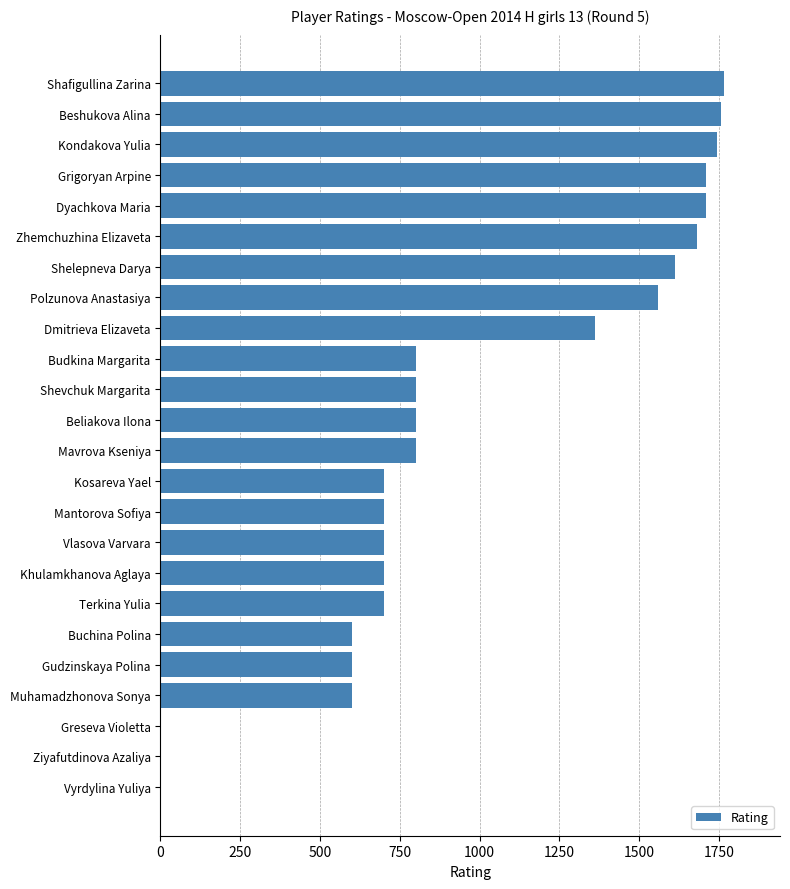

Count the number of categories in the chart.

24